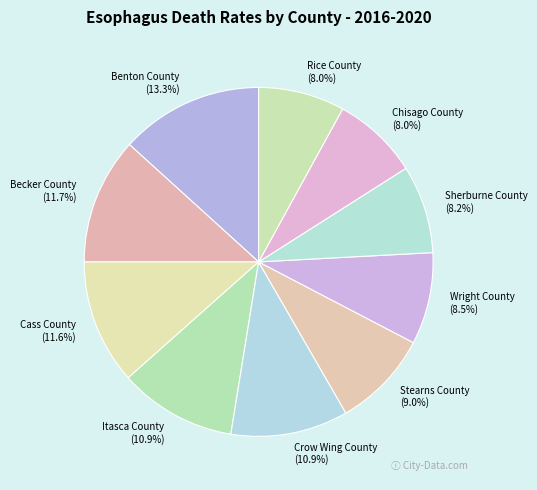

Count the number of slices in the pie.

10